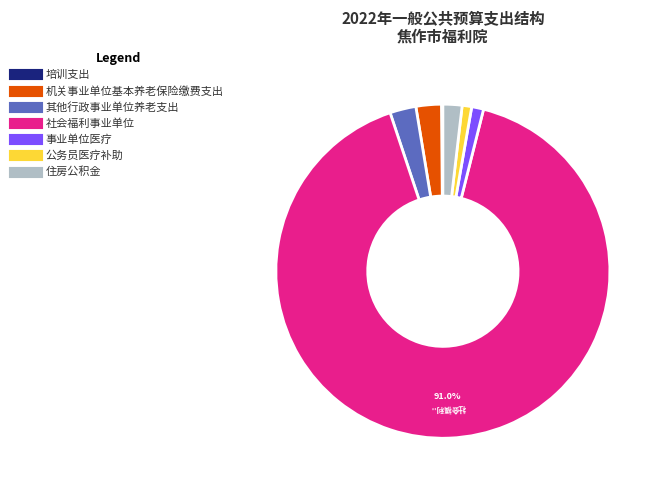

The 社会福利事业单位 slice represents 99% of the pie. True or false?

False